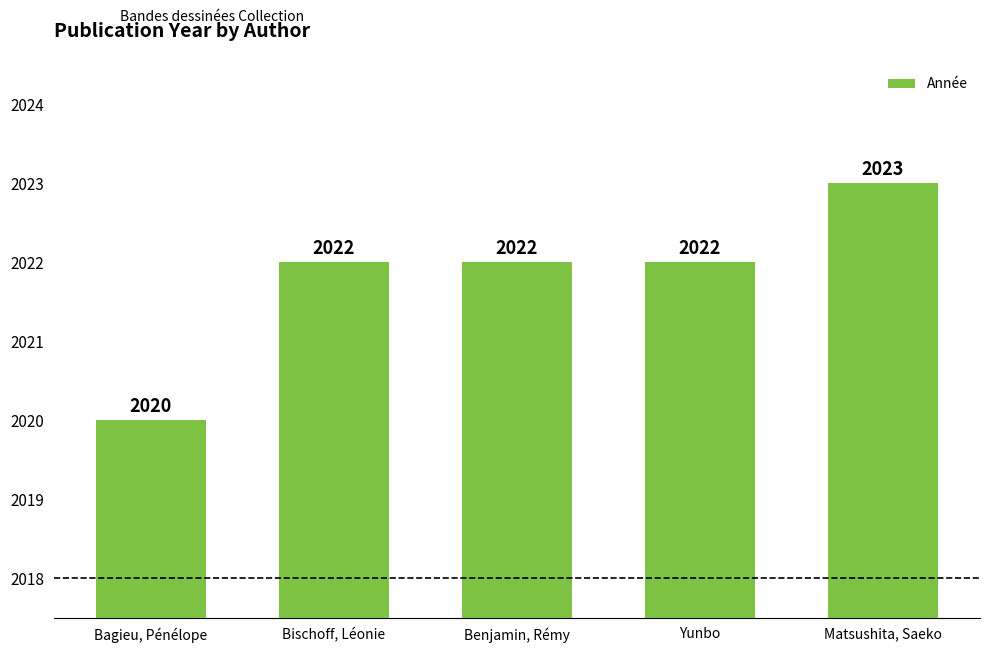

What is the difference between the values at Matsushita, Saeko and Bagieu, Pénélope?

3